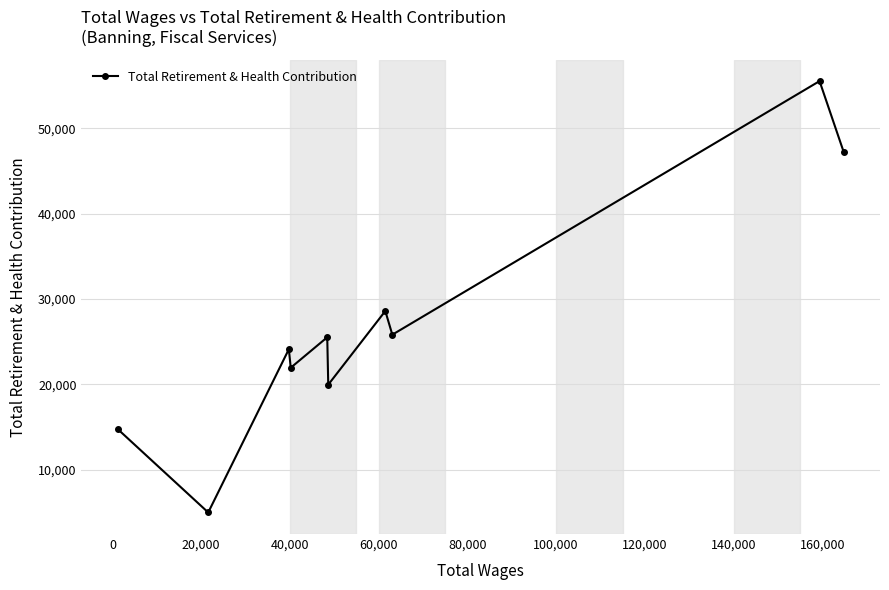

True or false: there are more than 2 points higher than both neighbors.

True